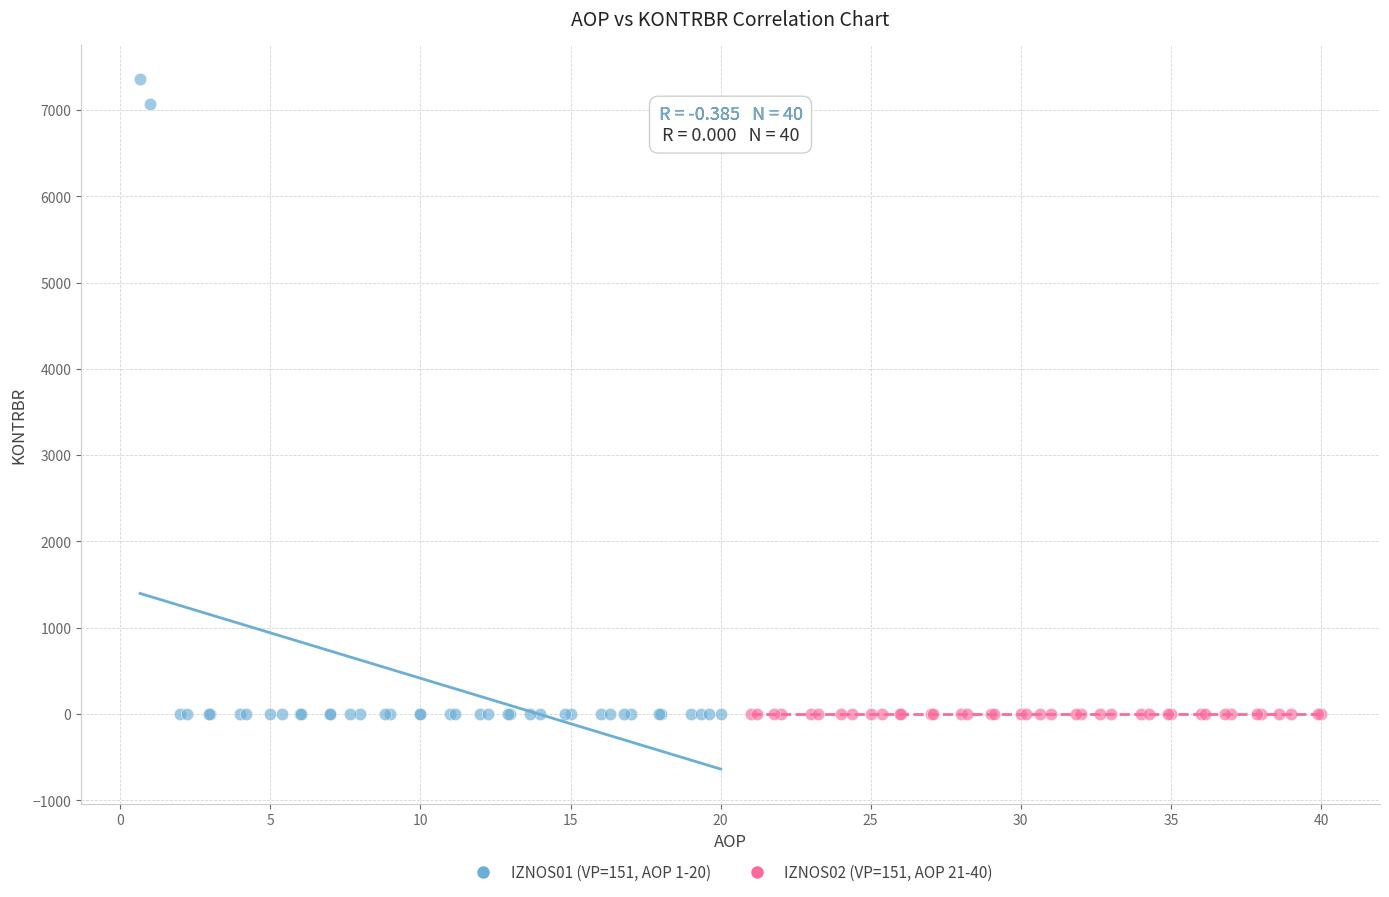

Which series reaches the maximum Y coordinate?

IZNOS01 (VP=151, AOP 1-20)